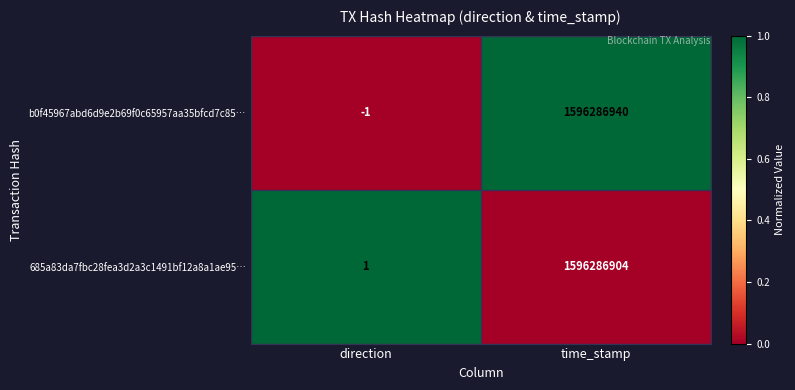

Is it true that 685a83da7fbc28fea3d2a3c1491bf12a8a1ae95… equals 0 at direction?

False